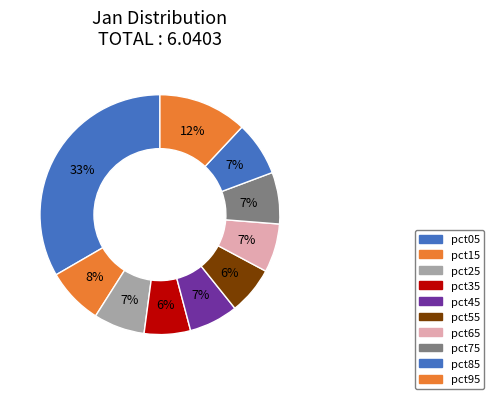

To the nearest percent, what is the difference between the pct25 and pct35 slice percentages?

1%